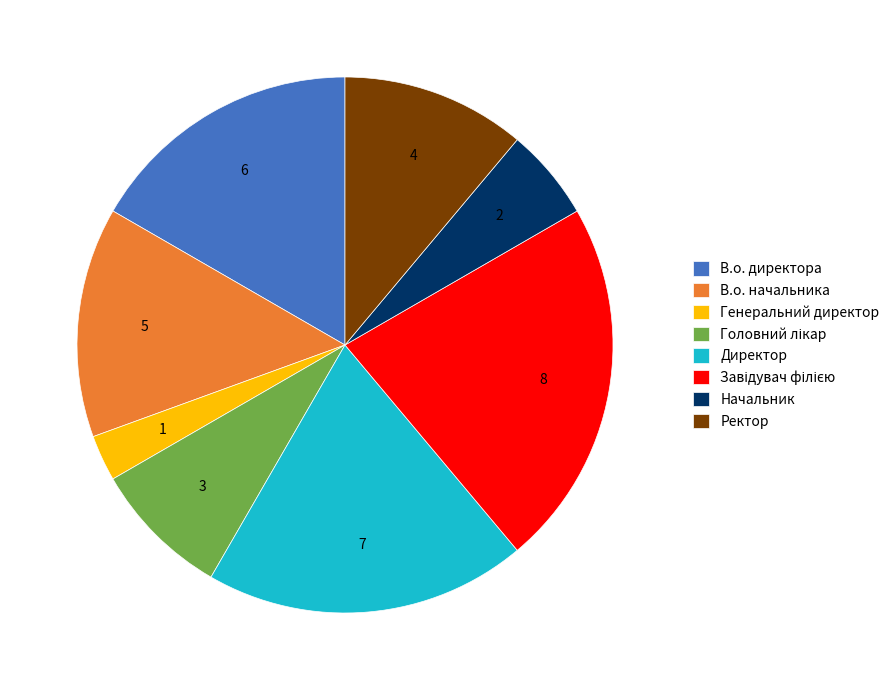

What is the smallest slice in the pie chart?

Генеральний директор